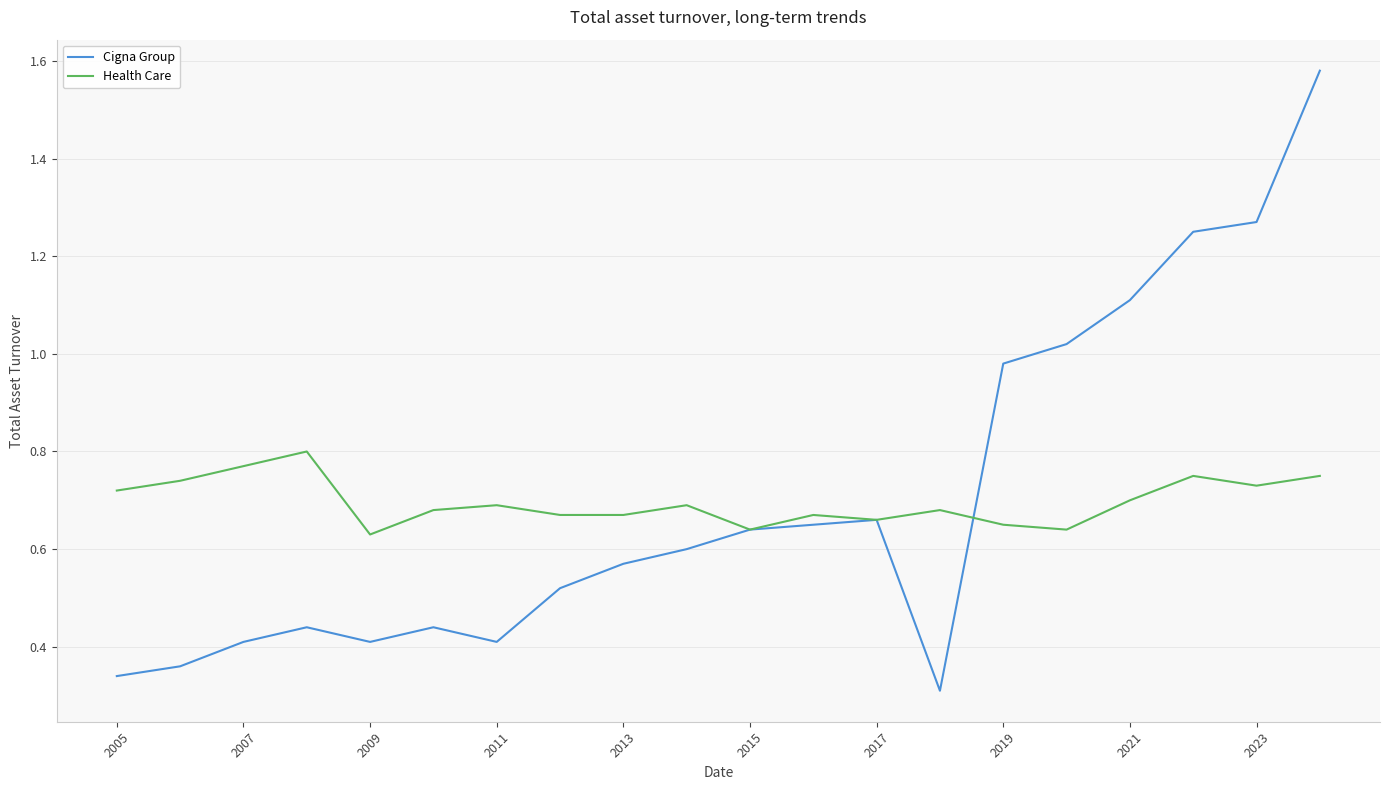

What is the sum of all Cigna Group values?

14.0